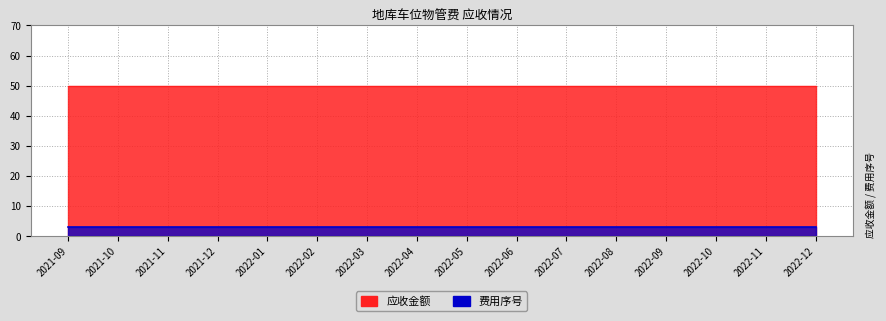

What is the spread (max minus min) of values at 2022-10?

47